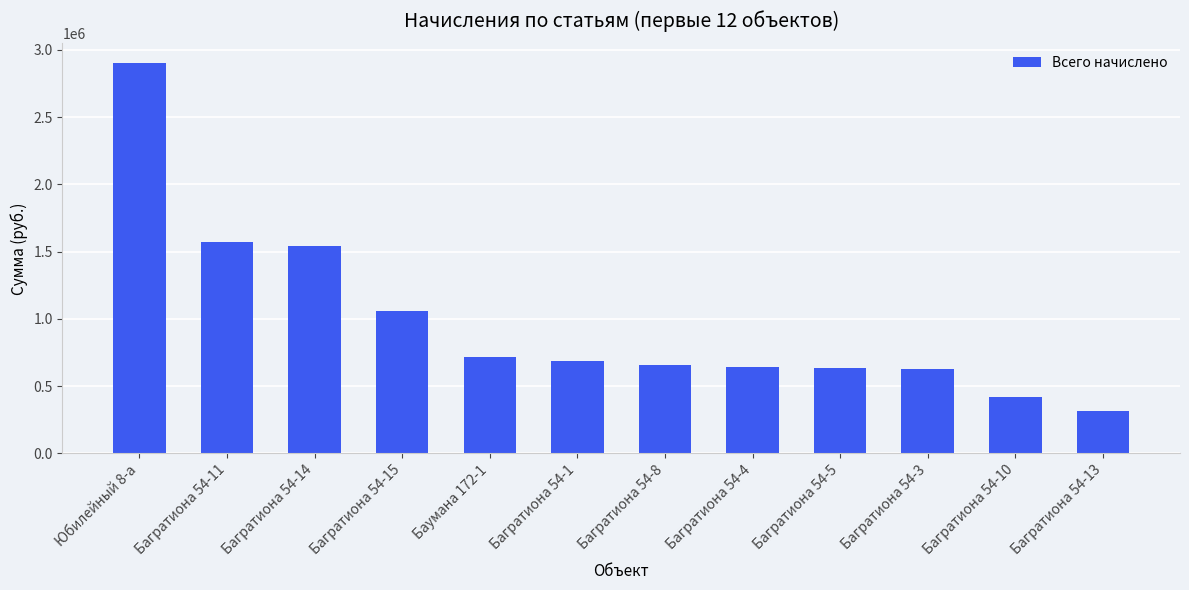

What is the label of the 4th bar from the left?

Багратиона 54-15